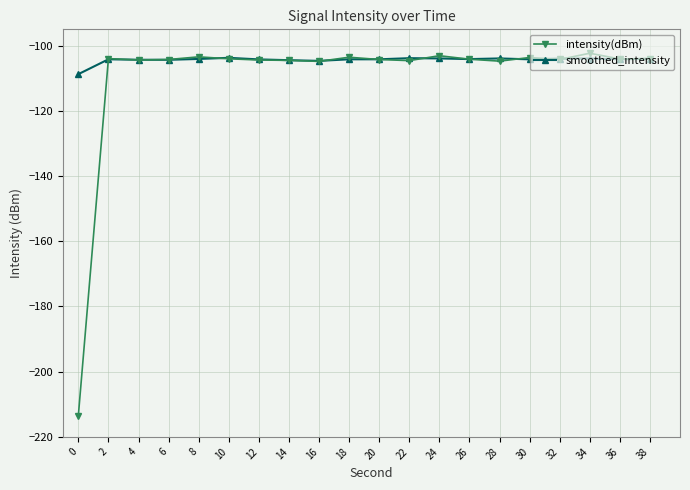

Read the smoothed_intensity value at 26.

-104.1